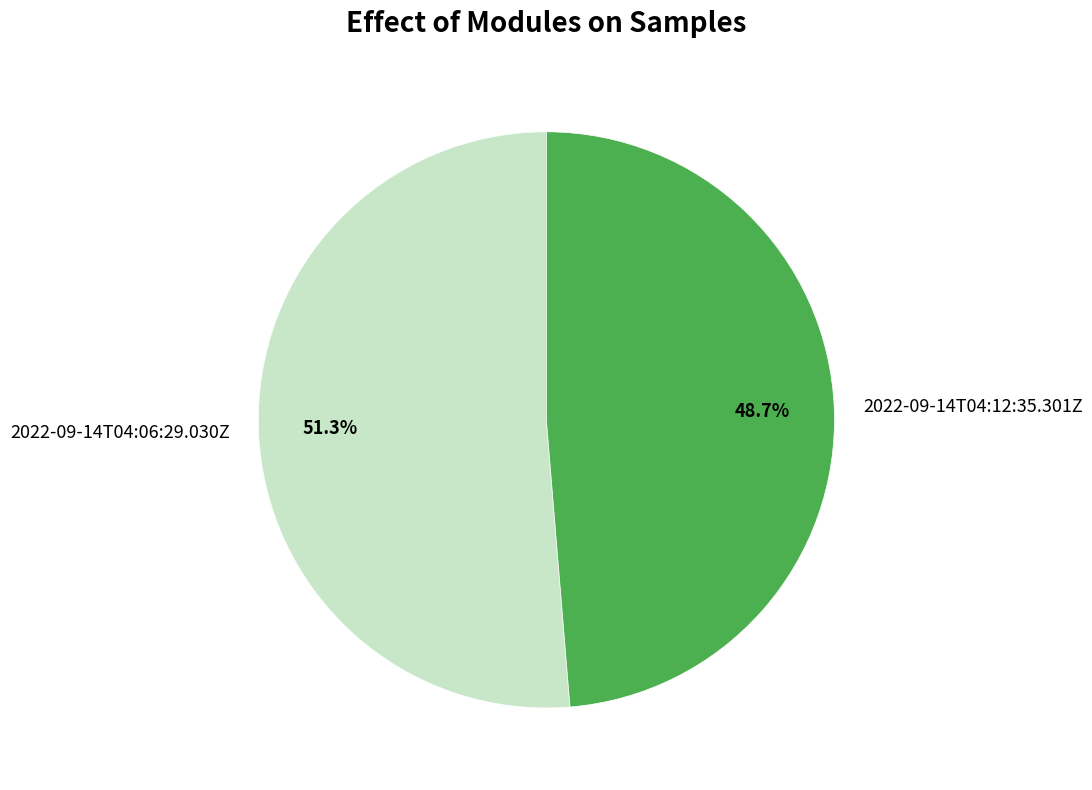

True or false: 2022-09-14T04:12:35.301Z accounts for 60% of the total.

False